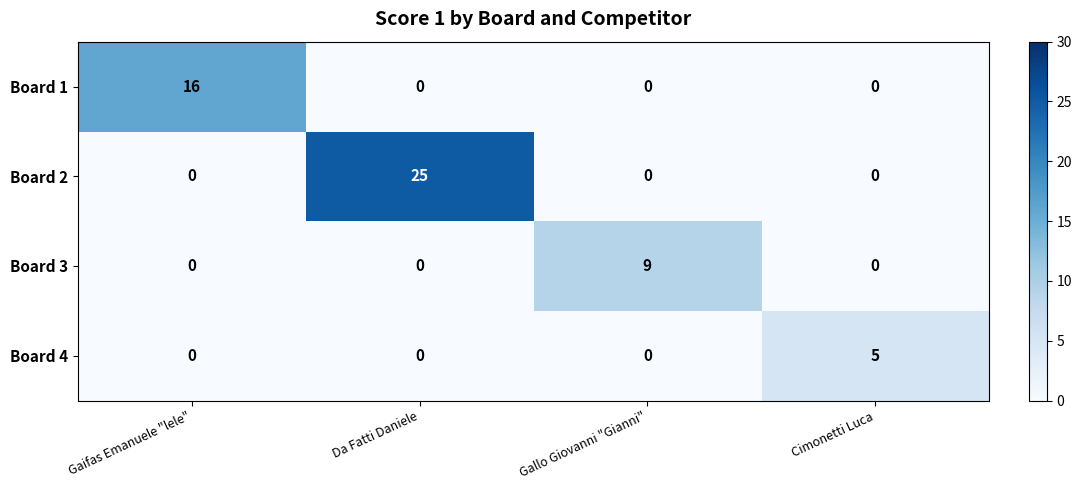

Between Da Fatti Daniele and Cimonetti Luca, which series saw the biggest shift?

Board 2